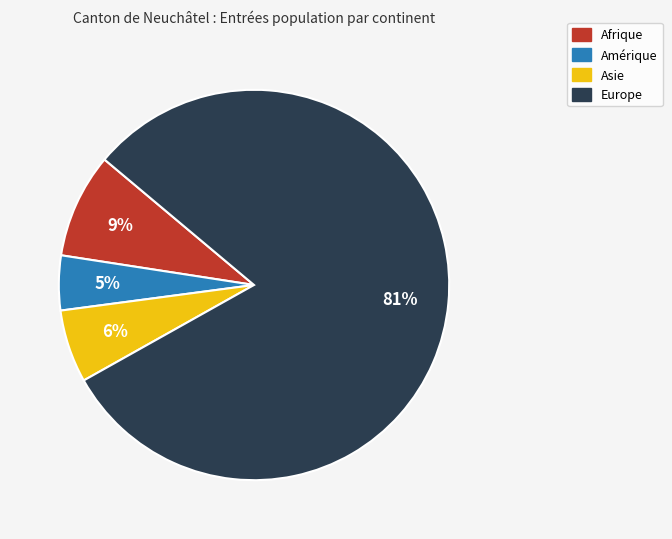

Rank the categories by value from highest to lowest.

Europe, Afrique, Asie, Amérique